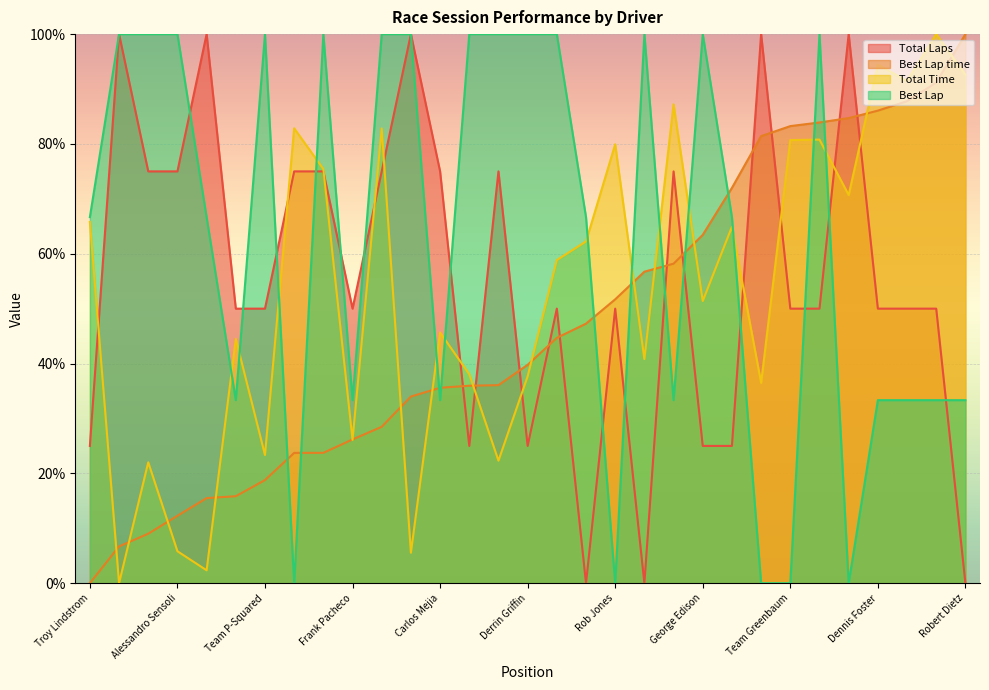

What is the sum of all Total Time values?

1672.8